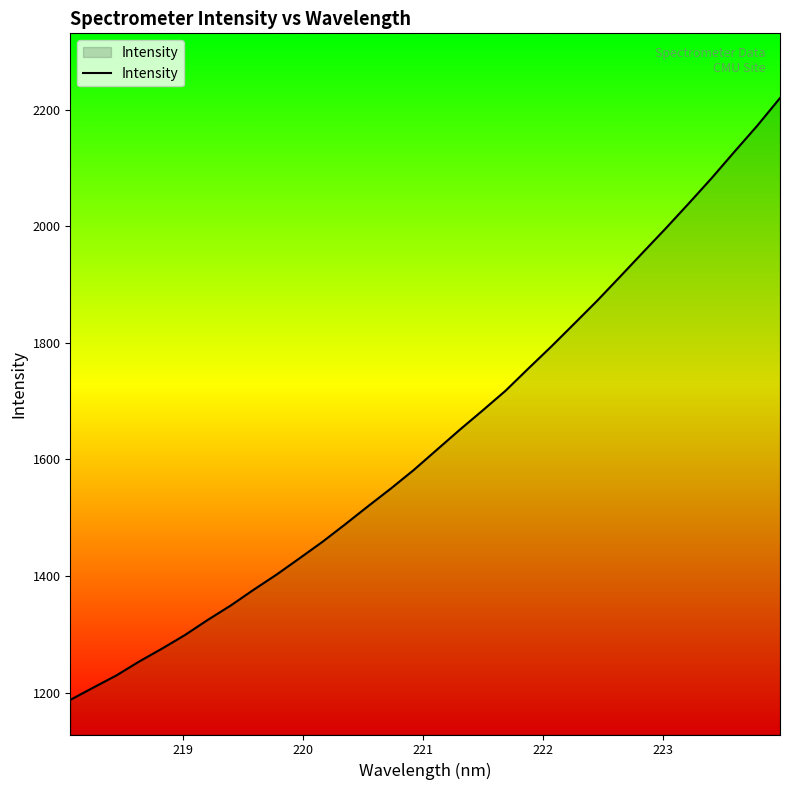

What is the maximum value shown in the chart?

2220.0